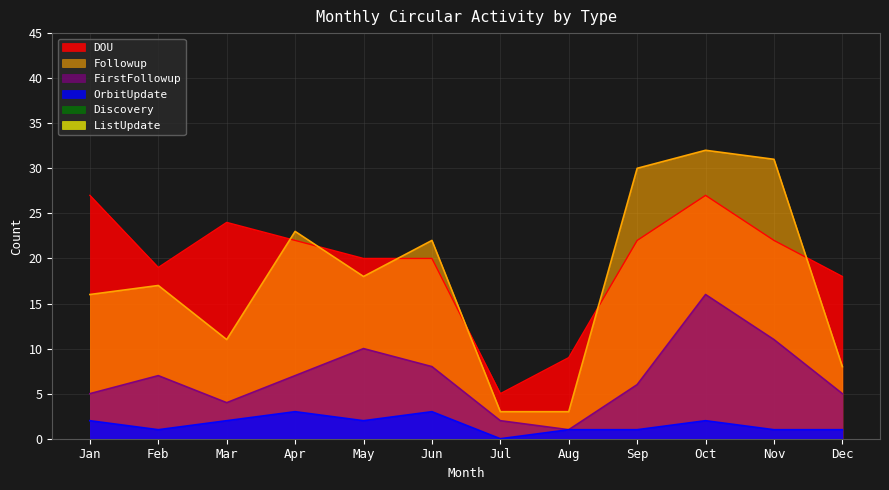

Reading right to left, transcribe all the data shown in this chart.

DOU: Dec=18	Nov=22	Oct=27	Sep=22	Aug=9	Jul=5	Jun=20	May=20	Apr=22	Mar=24	Feb=19	Jan=27
Followup: Dec=8	Nov=31	Oct=32	Sep=30	Aug=3	Jul=3	Jun=22	May=18	Apr=23	Mar=11	Feb=17	Jan=16
FirstFollowup: Dec=5	Nov=11	Oct=16	Sep=6	Aug=1	Jul=2	Jun=8	May=10	Apr=7	Mar=4	Feb=7	Jan=5
OrbitUpdate: Dec=1	Nov=1	Oct=2	Sep=1	Aug=1	Jul=0	Jun=3	May=2	Apr=3	Mar=2	Feb=1	Jan=2